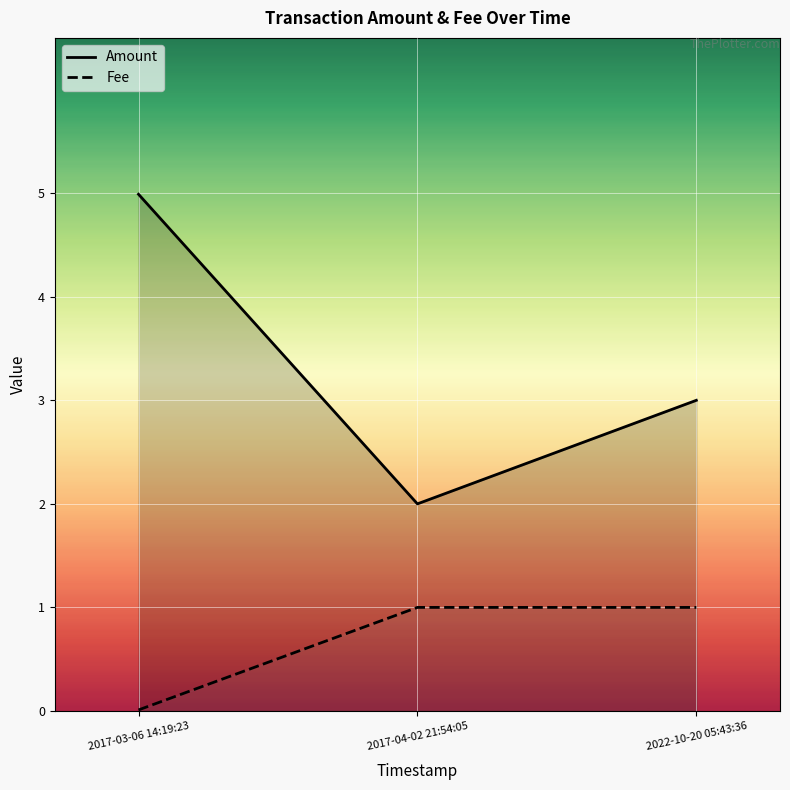

What is the sum of all Fee values?

2.0